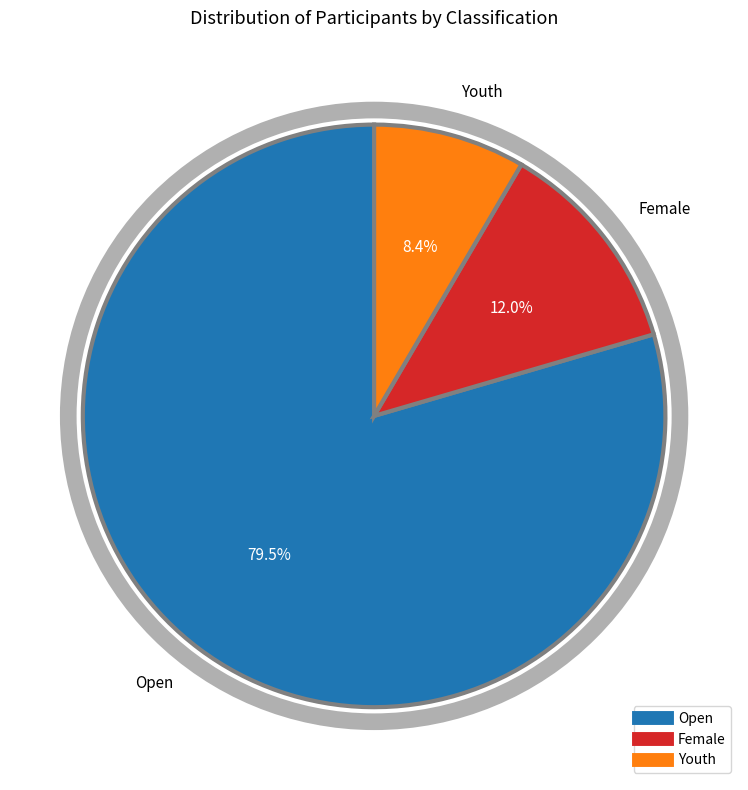

Combined, do Female and Open account for over 50%?

Yes